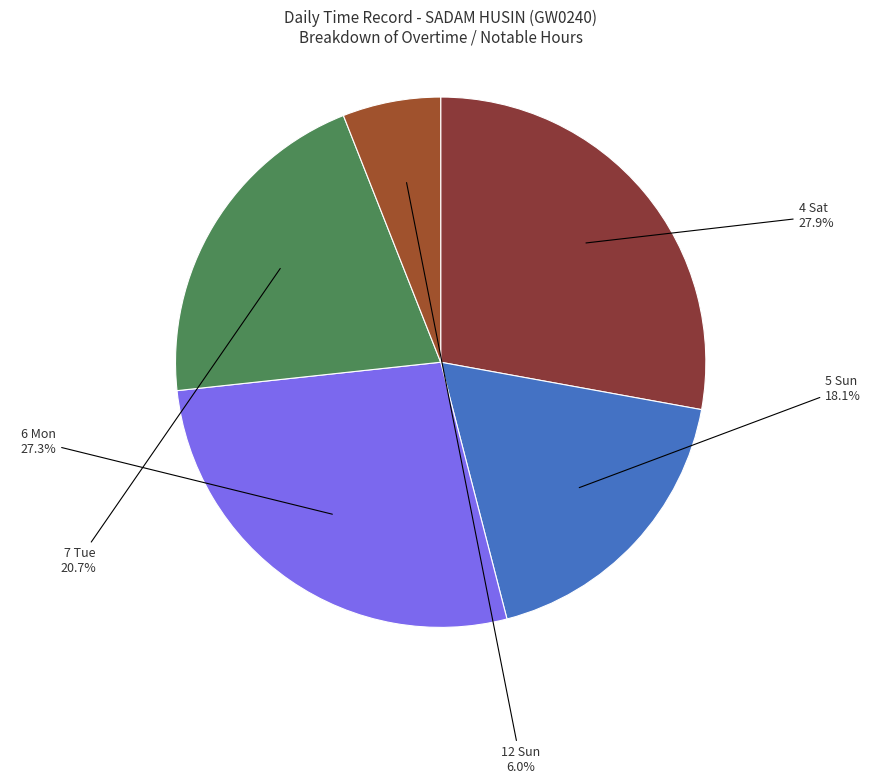

Does 6 Mon account for over 50% of the chart?

No